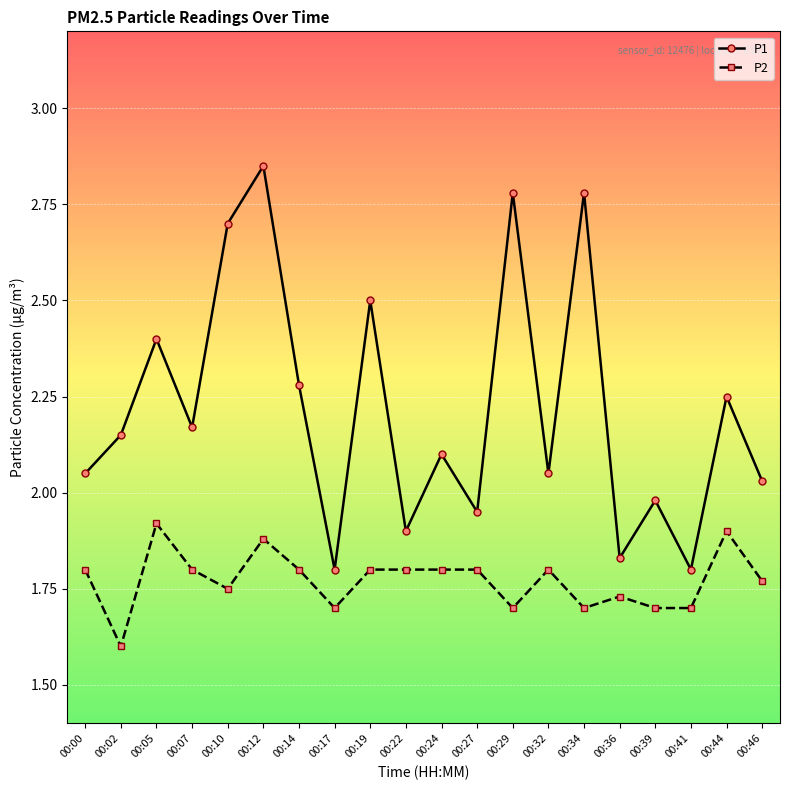

At 00:24, list the series in order from largest to smallest.

P1, P2